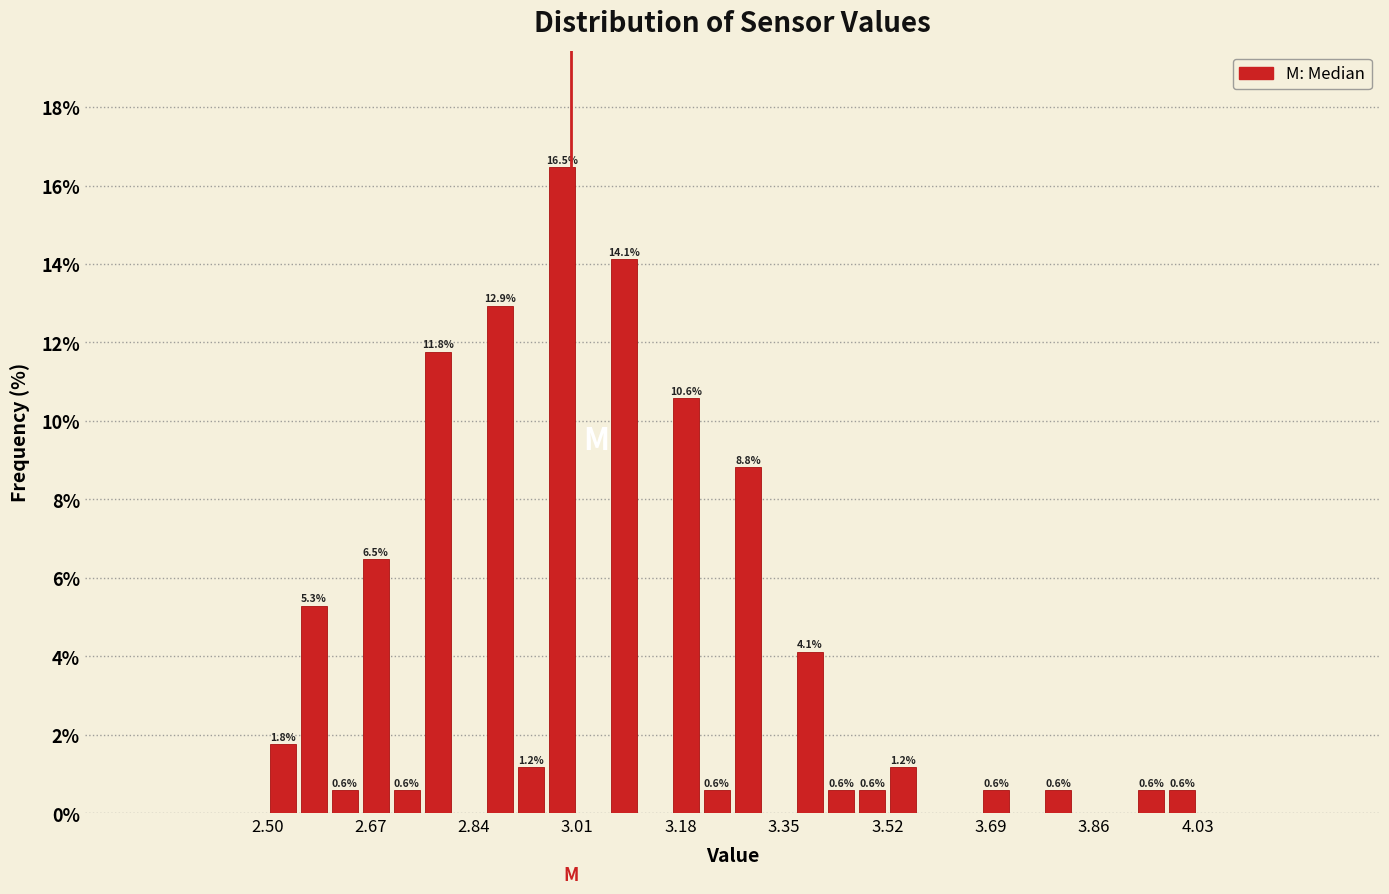

Around what value on the x-axis is the tallest bar? Give the approximate position of its centre, as read against the axis.

2.98